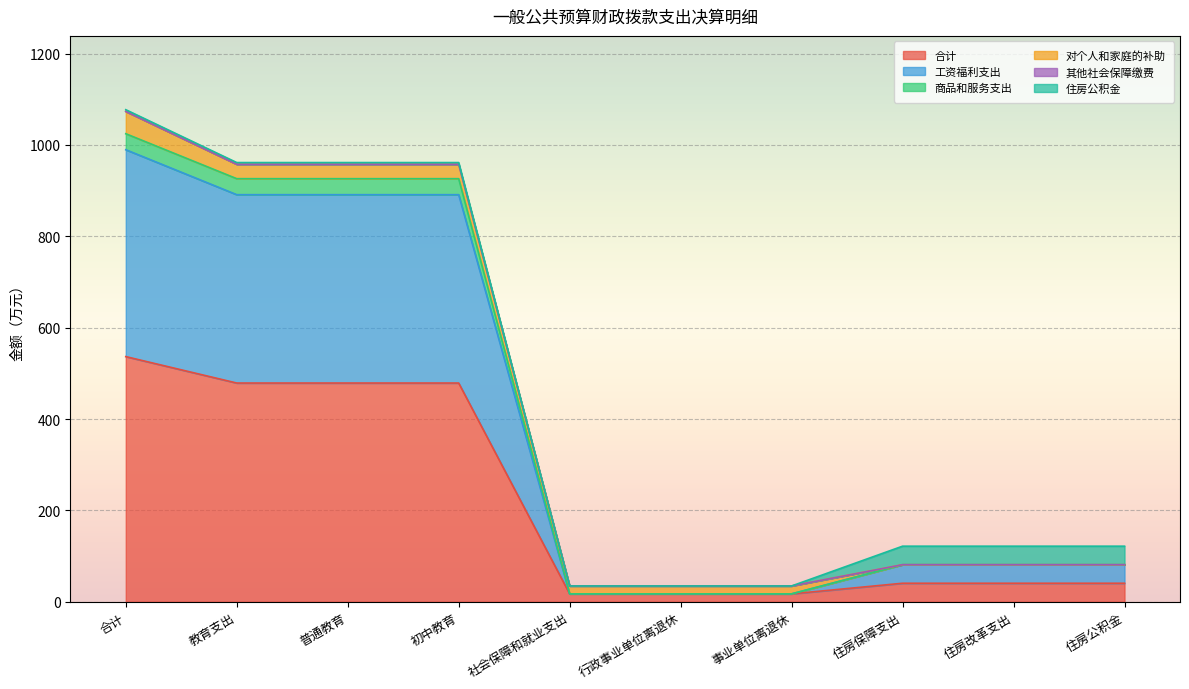

What is the value of the 合计 point at the 2nd from the left?

478.8